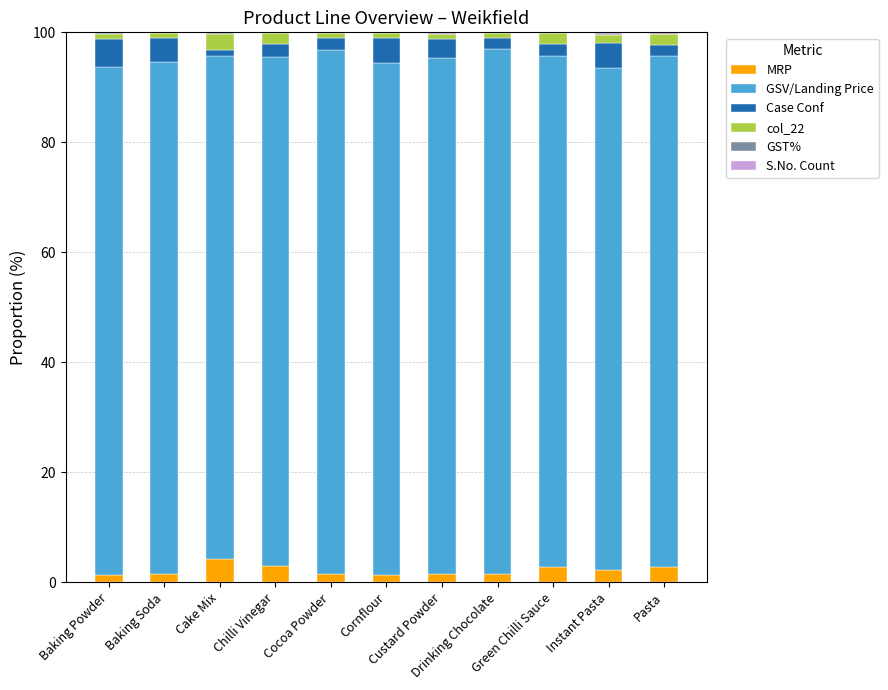

True or false: col_22 has a value of 1.9 at Chilli Vinegar.

True